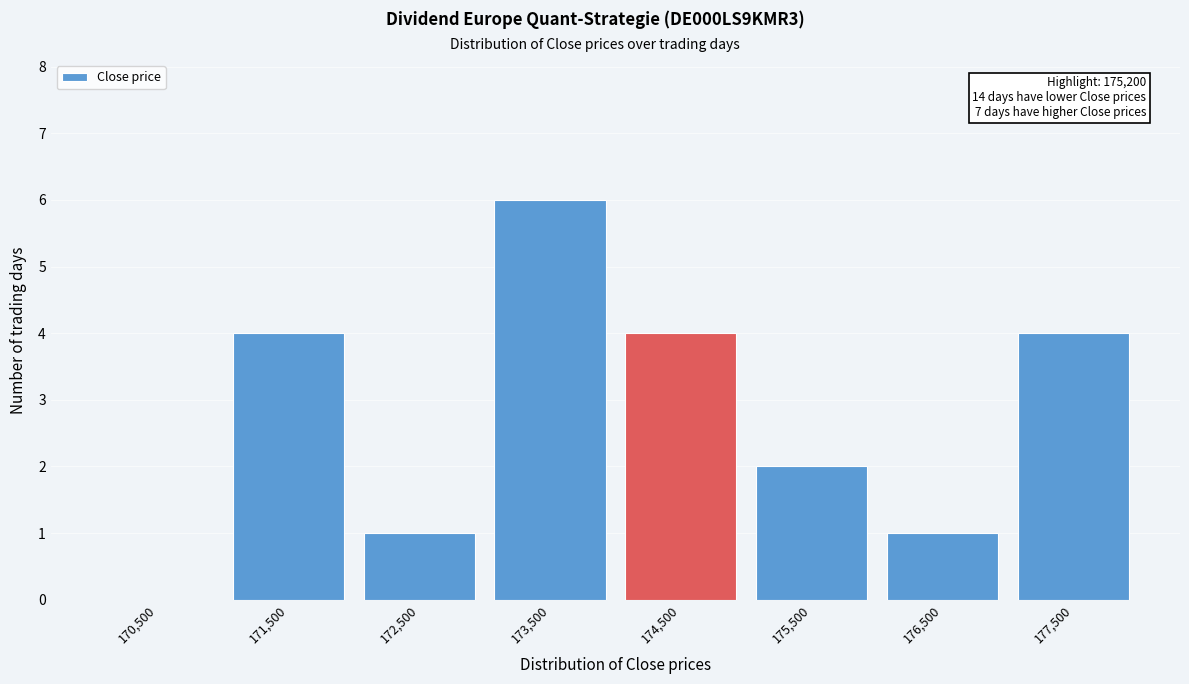

Reading left to right, extract all data points from this chart.

170,500=0	171,500=4	172,500=1	173,500=6	174,500=4	175,500=2	176,500=1	177,500=4